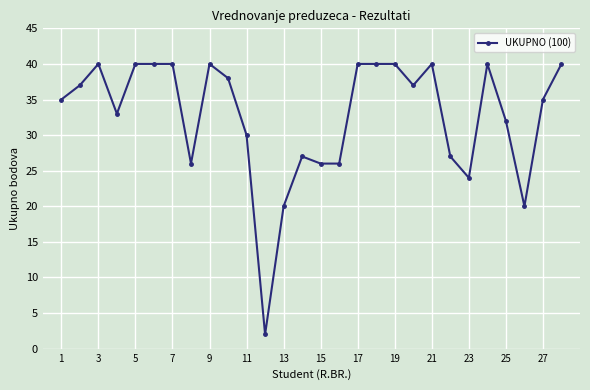

How many categories are shown in the chart?

28